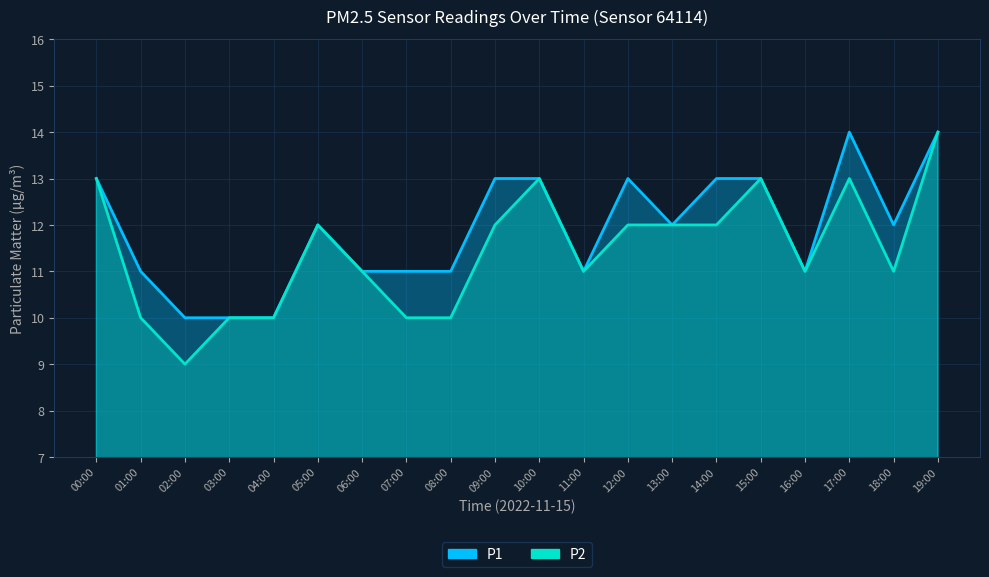

Which has a higher value, 02:00 or 13:00?

13:00